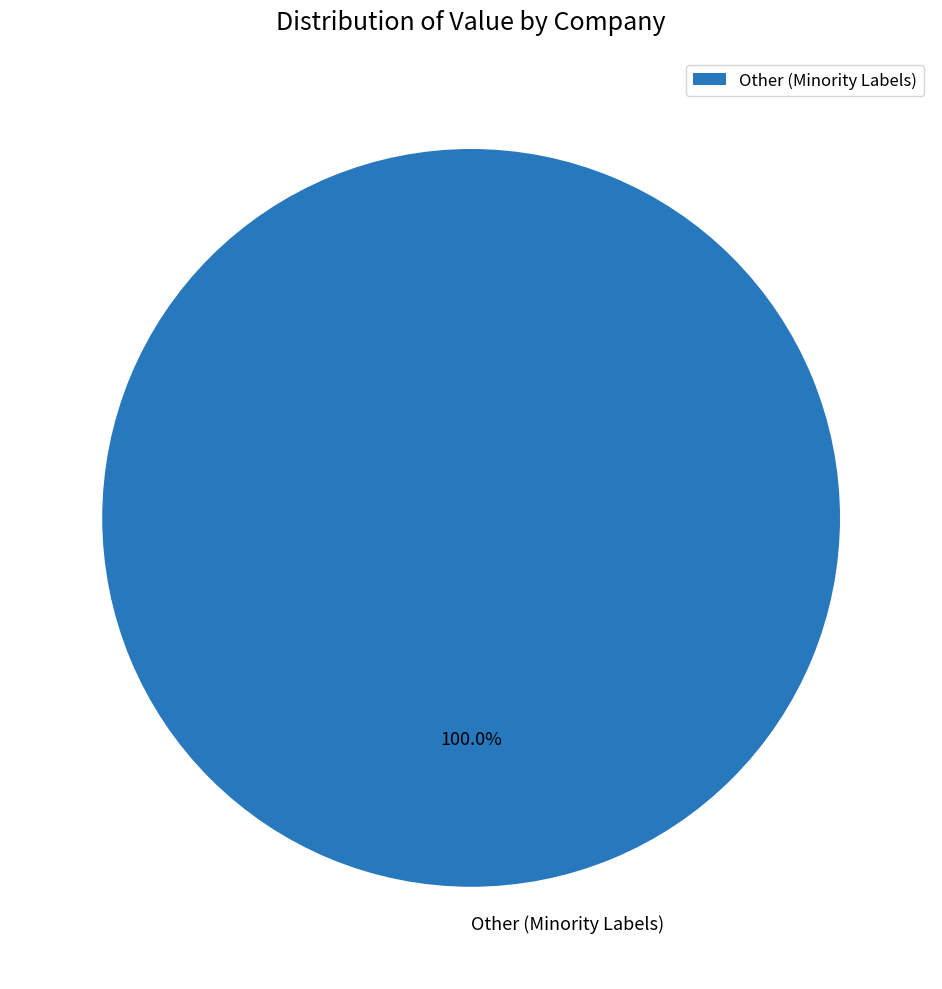

Rank the categories by value from highest to lowest.

Other (Minority Labels)